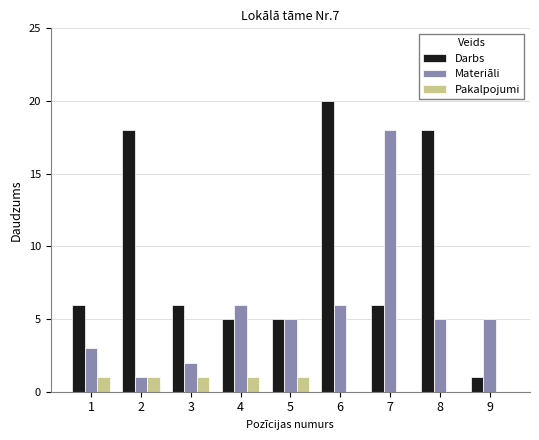

What is the maximum value for Materiāli?

18